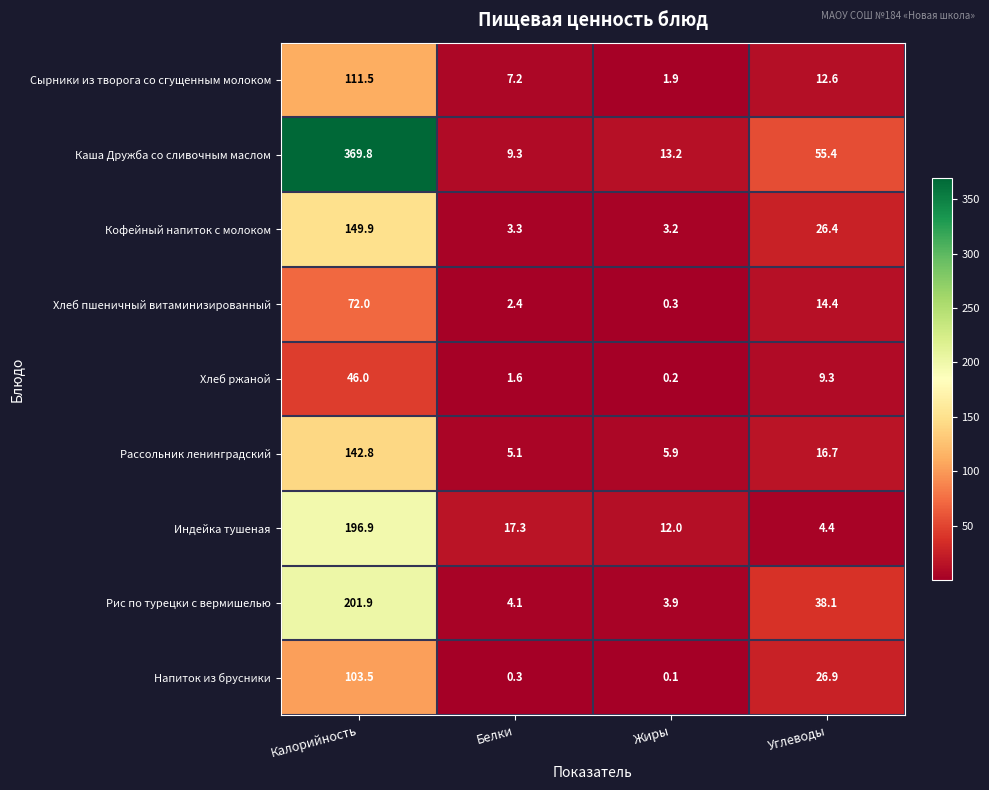

At Белки, list the series in order from smallest to largest.

Напиток из брусники, Хлеб ржаной, Хлеб пшеничный витаминизированный, Кофейный напиток с молоком, Рис по турецки с вермишелью, Рассольник ленинградский, Сырники из творога со сгущенным молоком, Каша Дружба со сливочным маслом, Индейка тушеная